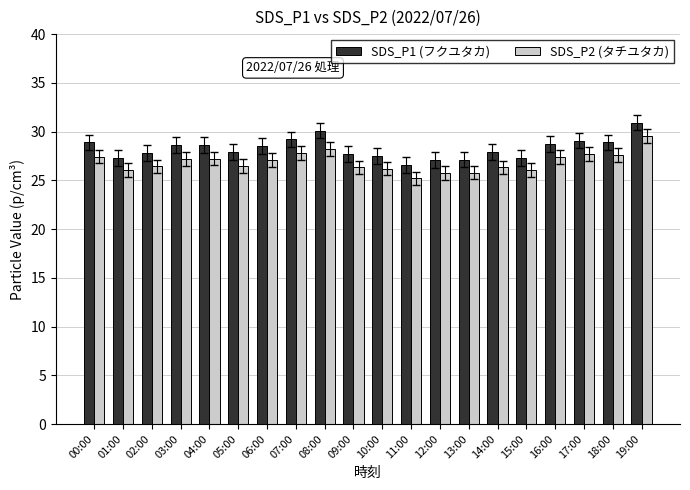

Is it true that SDS_P1 (フクユタカ) equals 27.3 at 01:00?

True